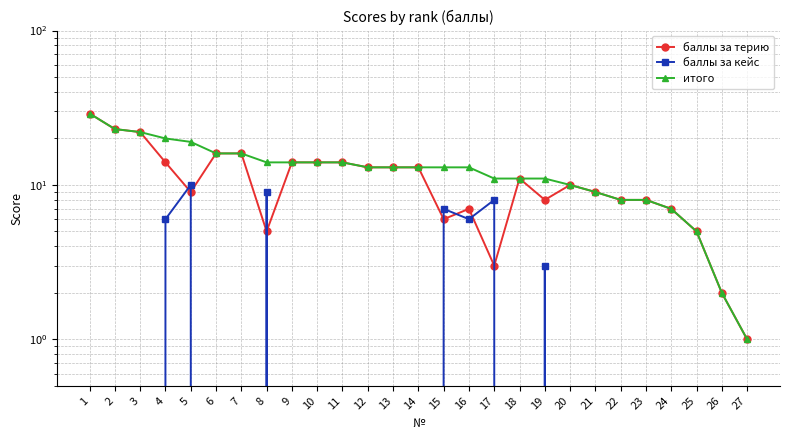

True or false: баллы за кейс has more than 0 points higher than both neighbors.

True